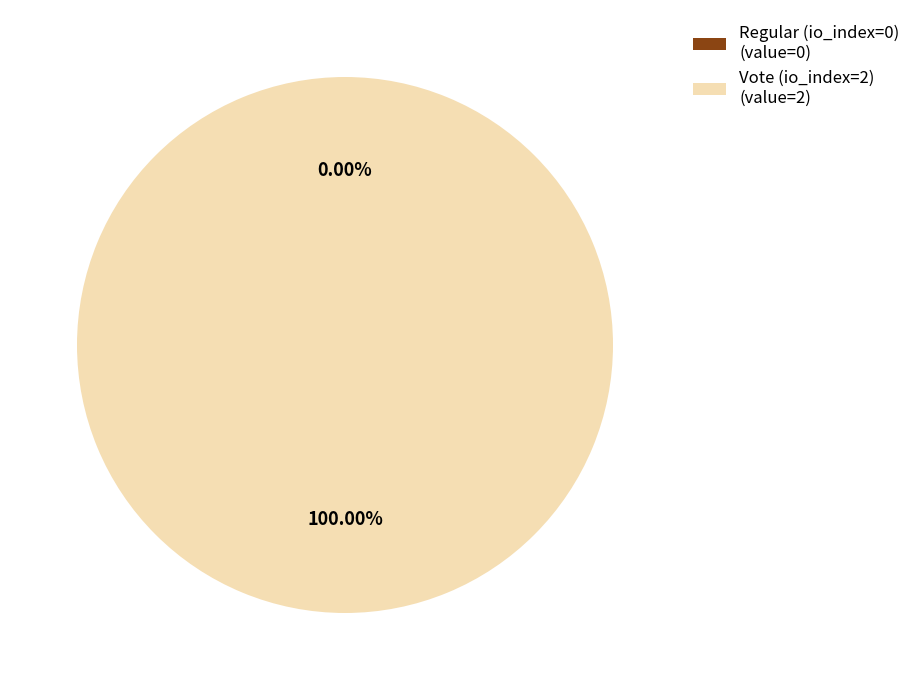

Is it true that Regular (io_index=0) is 1% of the pie?

False